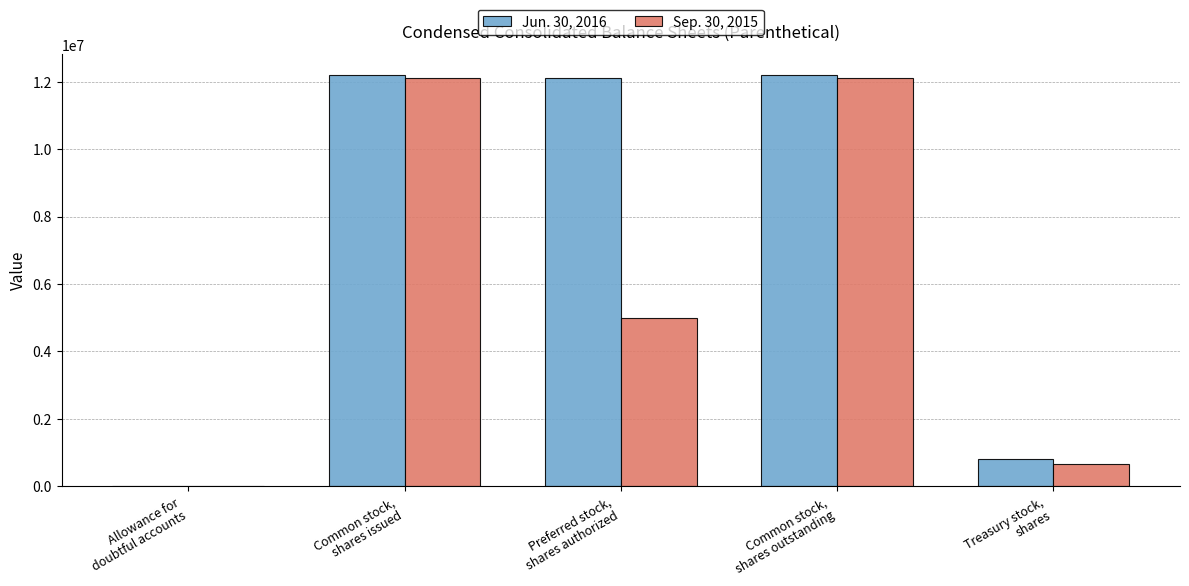

True or false: Sep. 30, 2015 has a value of 746 at Allowance for
doubtful accounts.

True